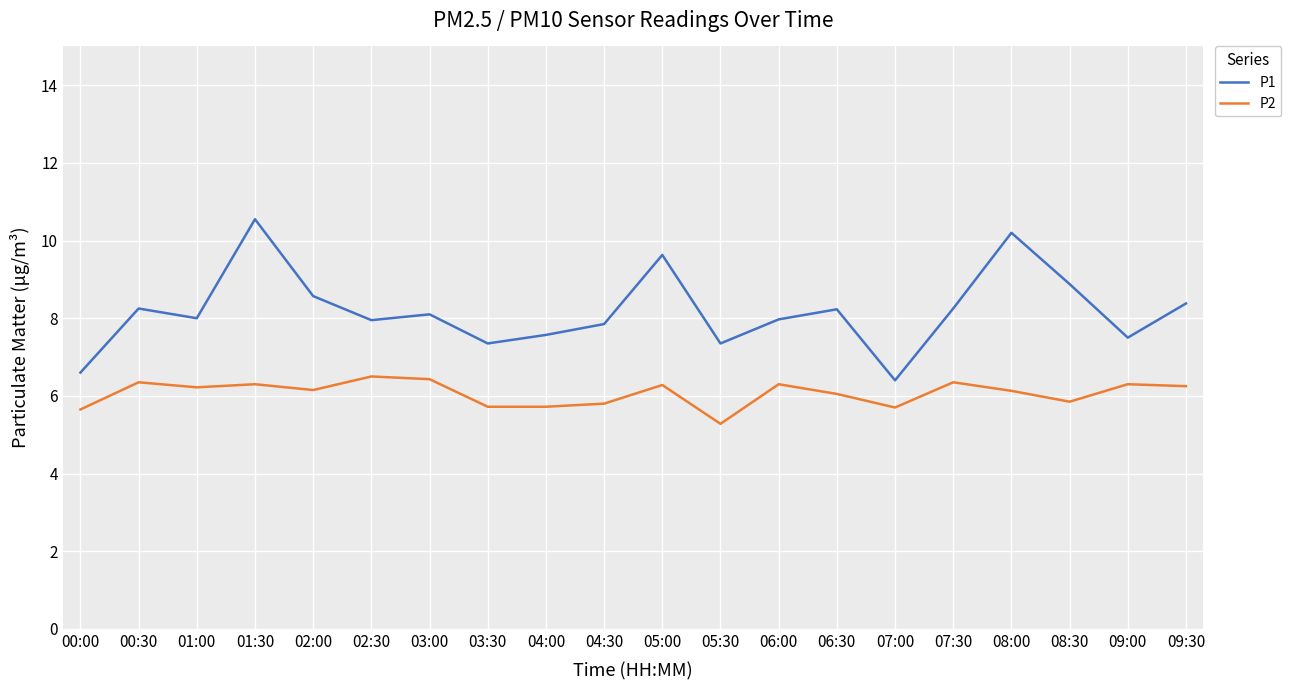

Which series has the largest range (max minus min)?

P1